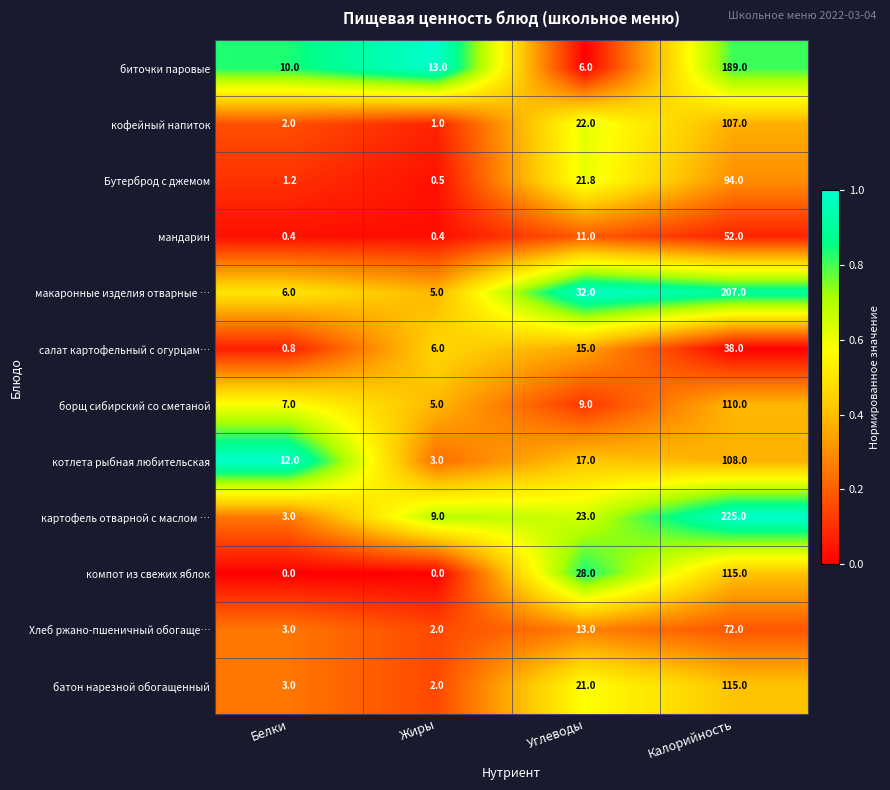

What is the sum of the салат картофельный с огурцам… values at Калорийность and Белки?

38.8